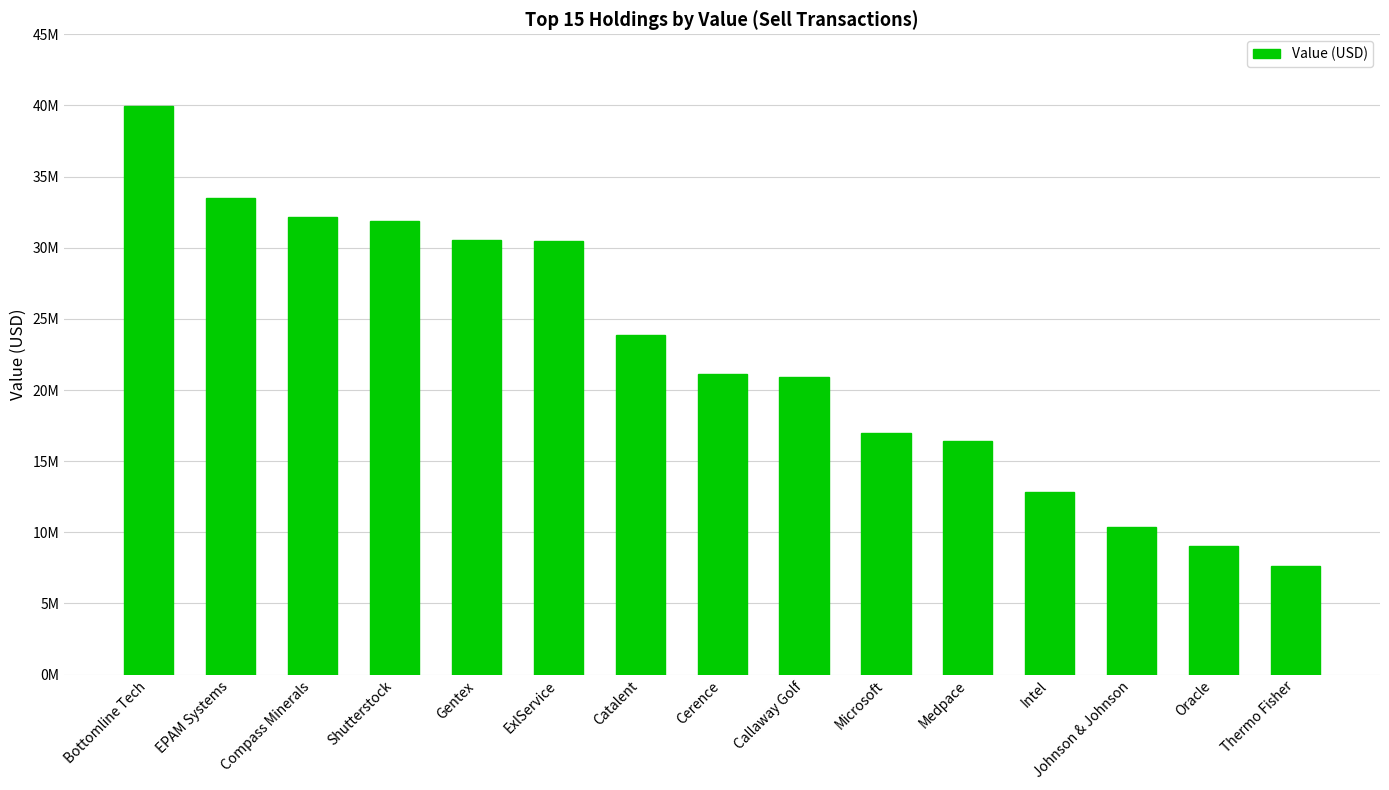

What is the value of the 14th bar from the left?

9011000